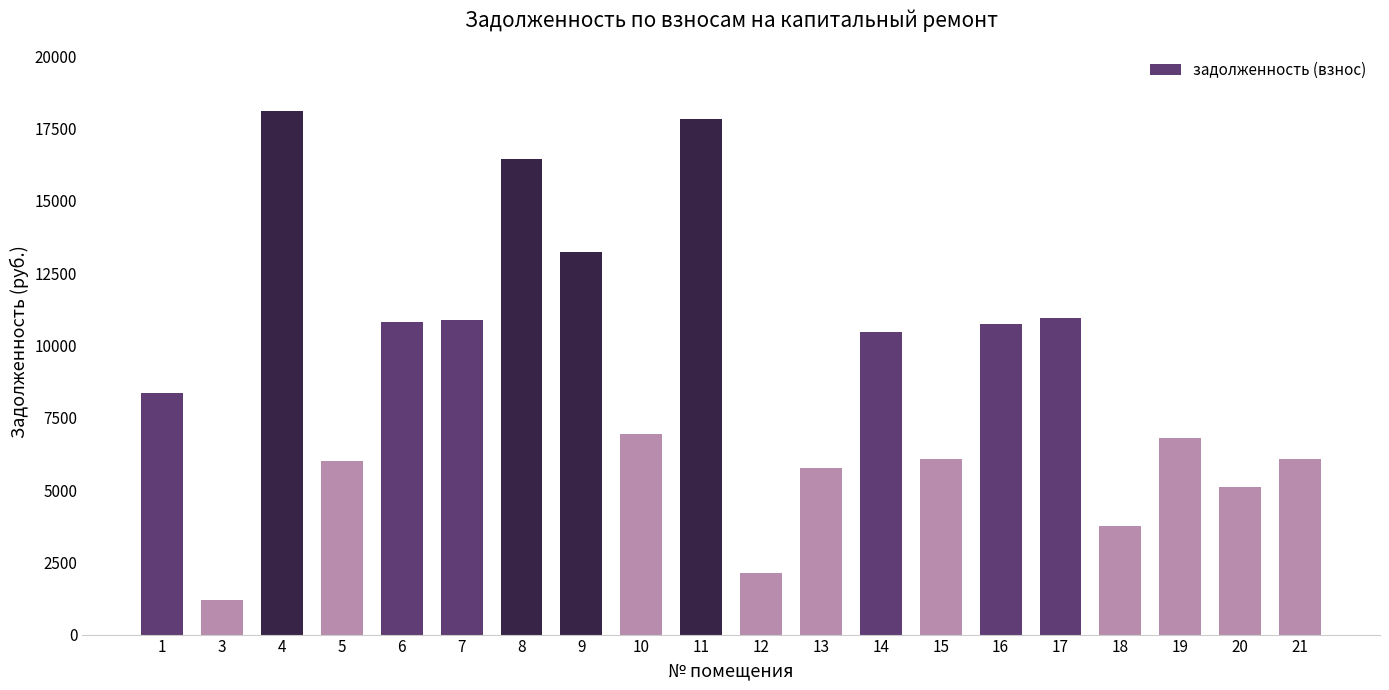

What is the average value?

8883.8